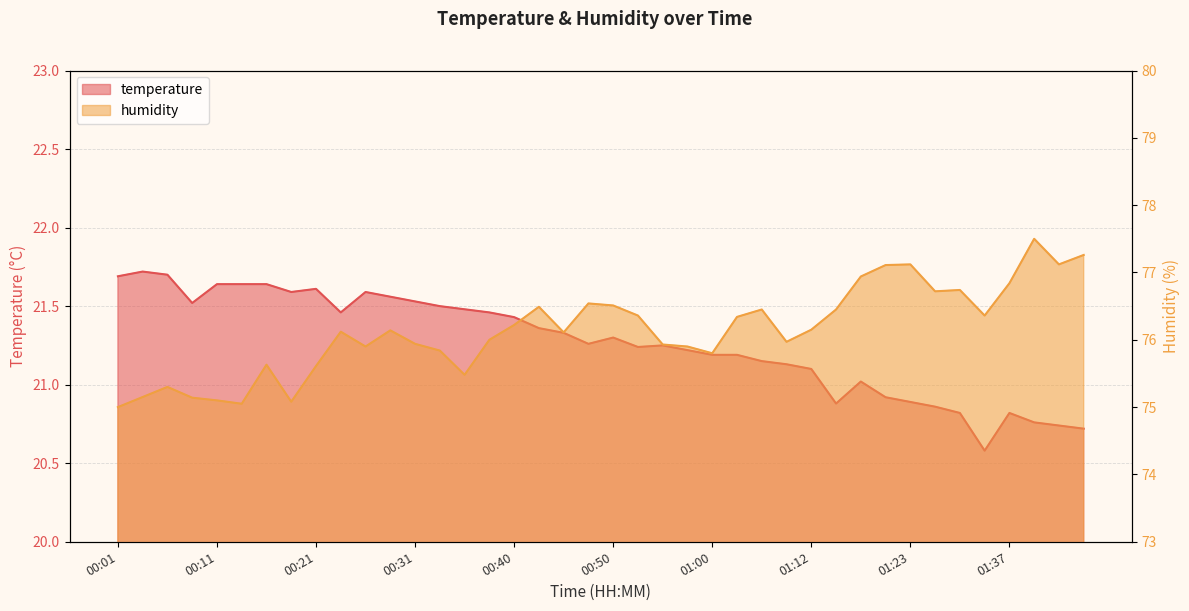

How many interior local peaks does the temperature series have?

7